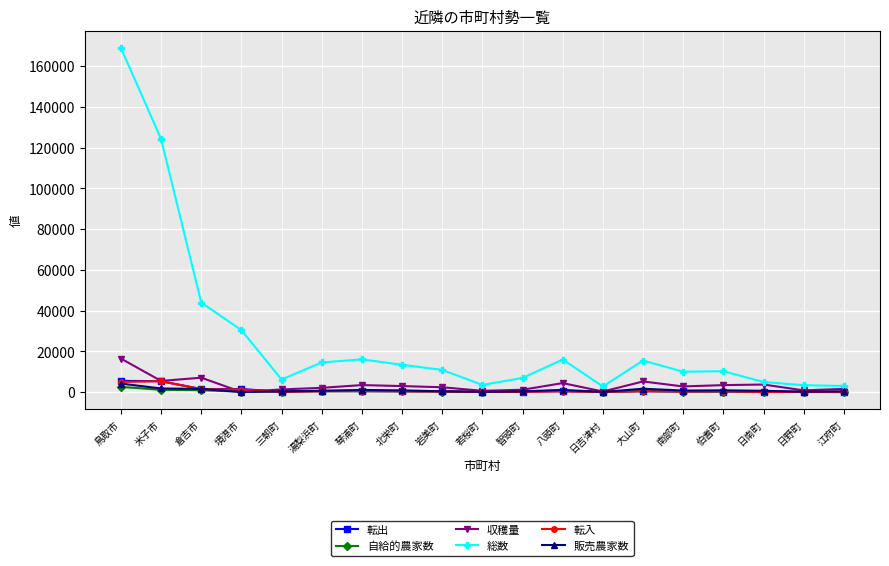

Which series has the widest spread of values?

総数